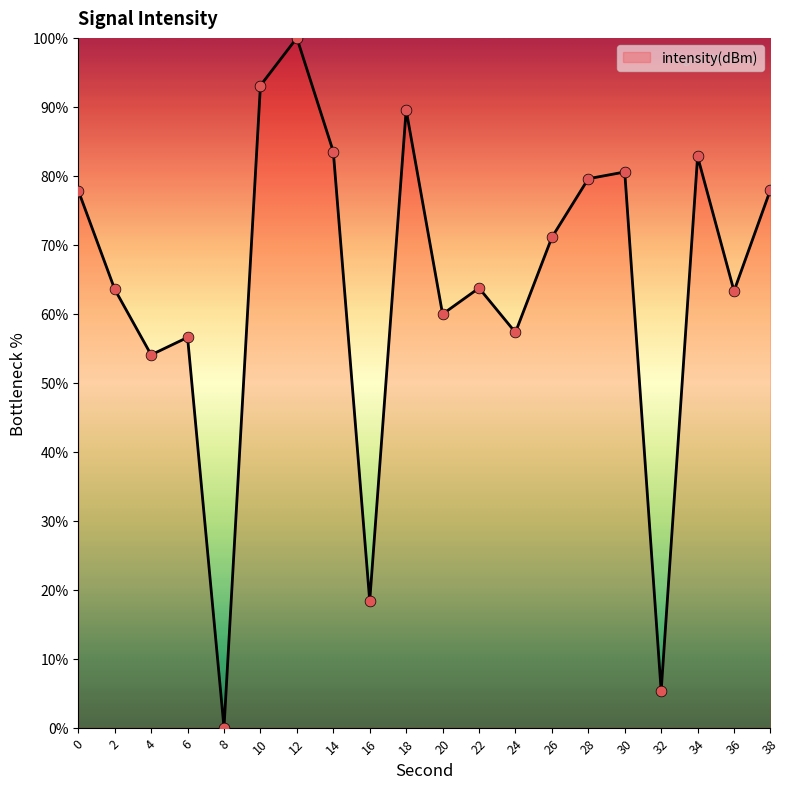

What is the change in value from 16 to 24?

+38.9